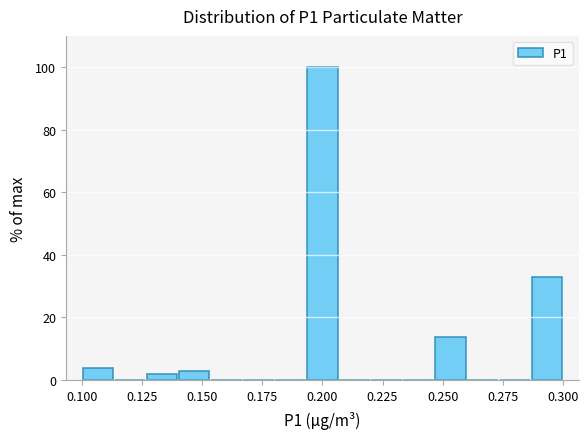

Around what value on the x-axis is the tallest bar? Give the approximate position of its centre, as read against the axis.

0.200